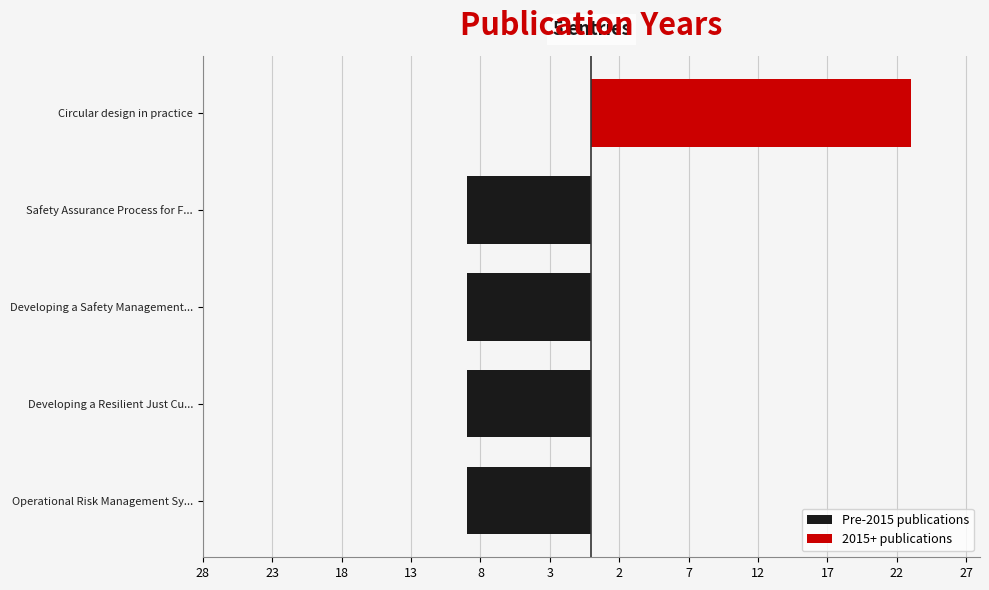

At how many categories does at least one series exceed 12?

1